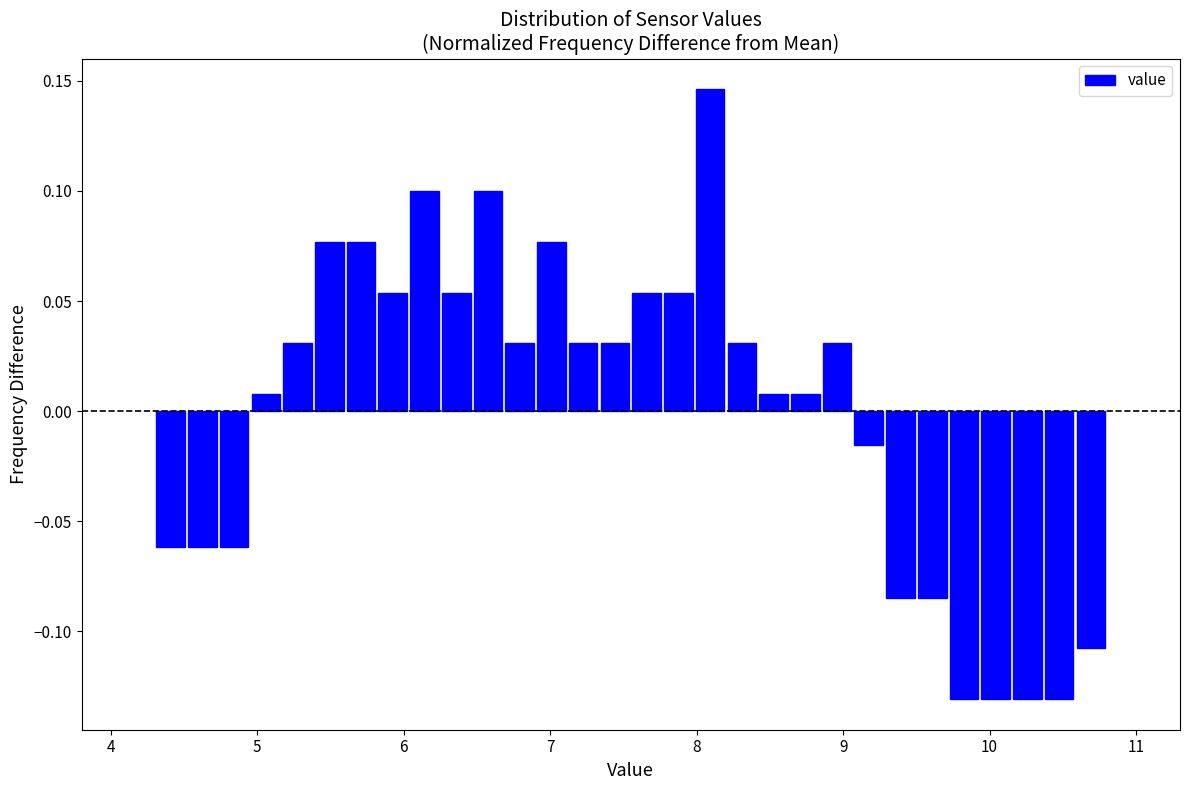

Around what value on the x-axis is the tallest bar? Give the approximate position of its centre, as read against the axis.

8.1